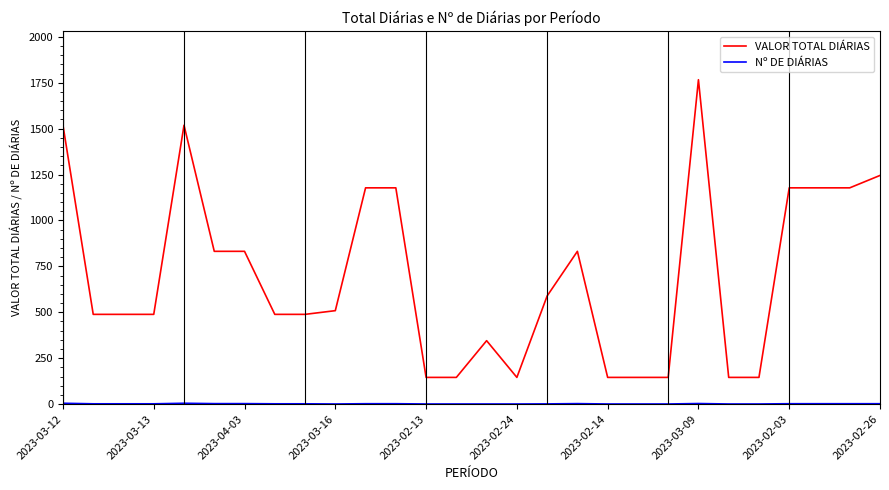

Is this an area chart (filled region under the line)?

No